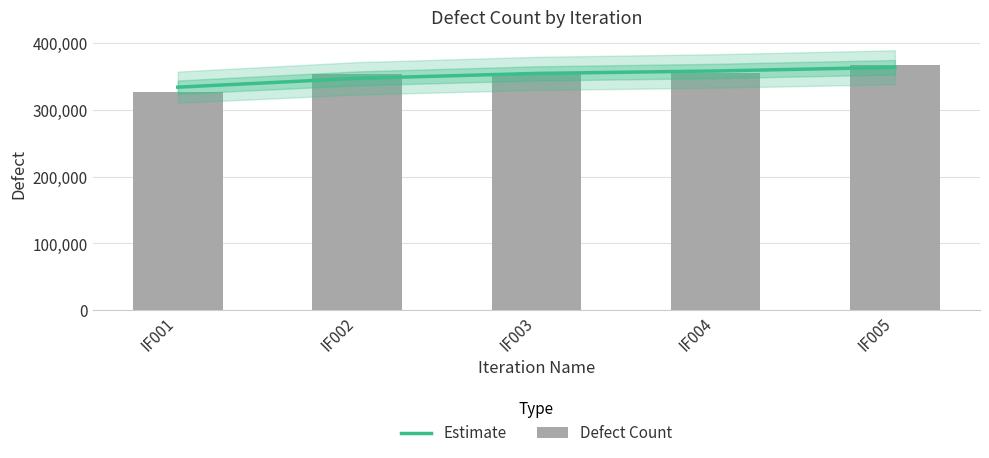

What is the difference between the maximum and second lowest values in the Estimate series?

16605